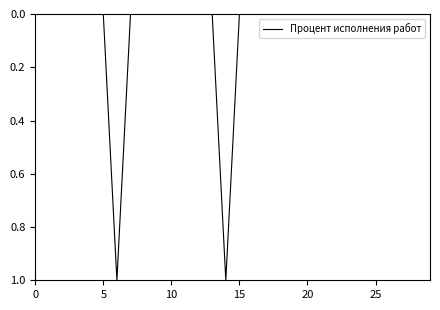

How many points are higher than both their immediate neighbors (excluding endpoints)?

2